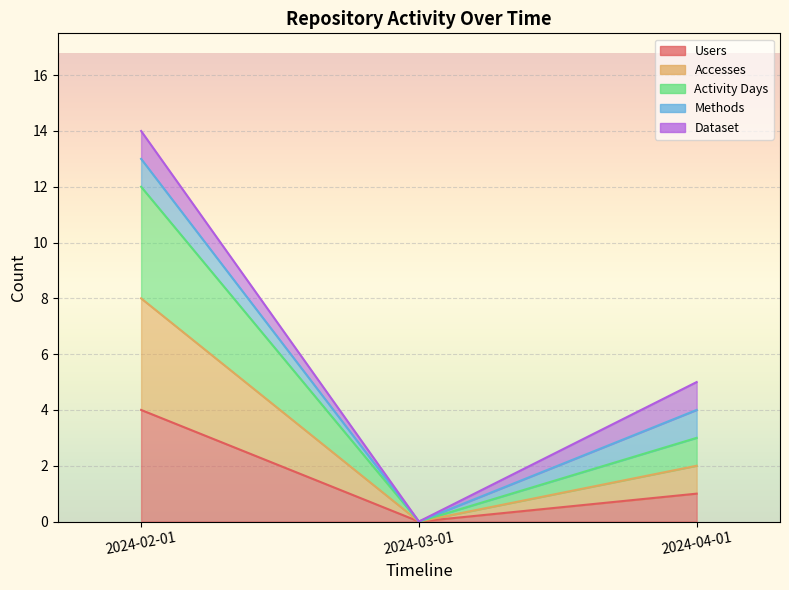

The value of Users at 2024-02-01 is 7. True or false?

False